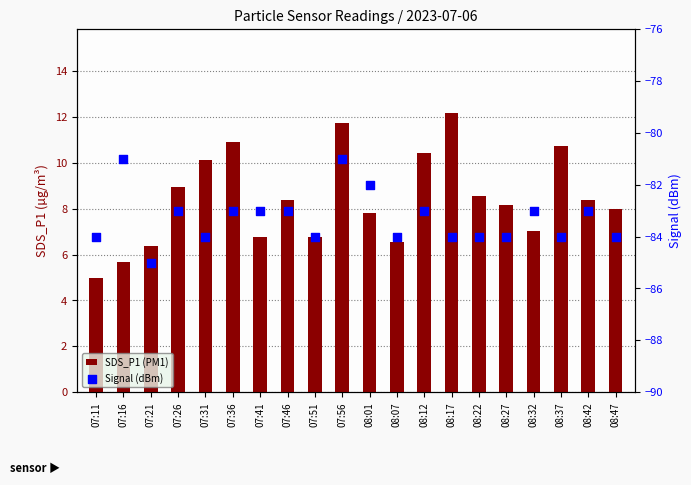

What is the total value across all series at 08:07?

-77.4